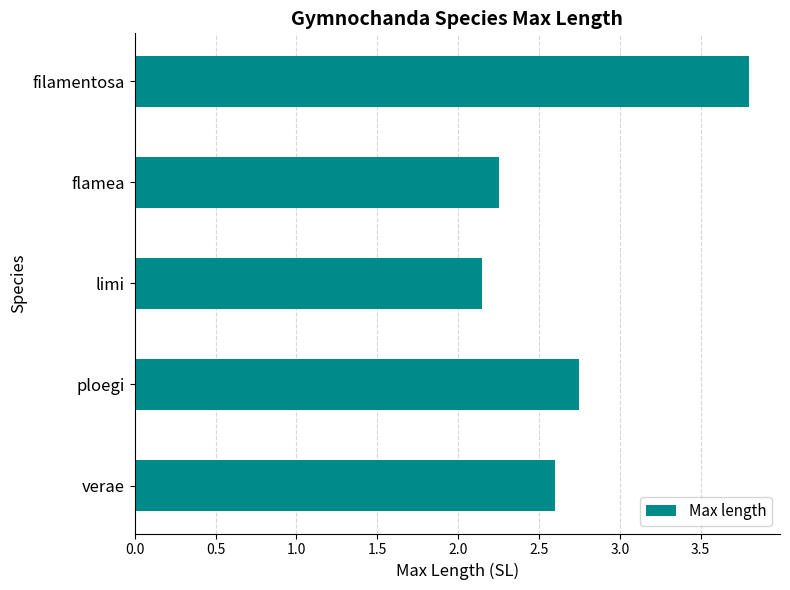

At which label is the value closest to 2?

limi